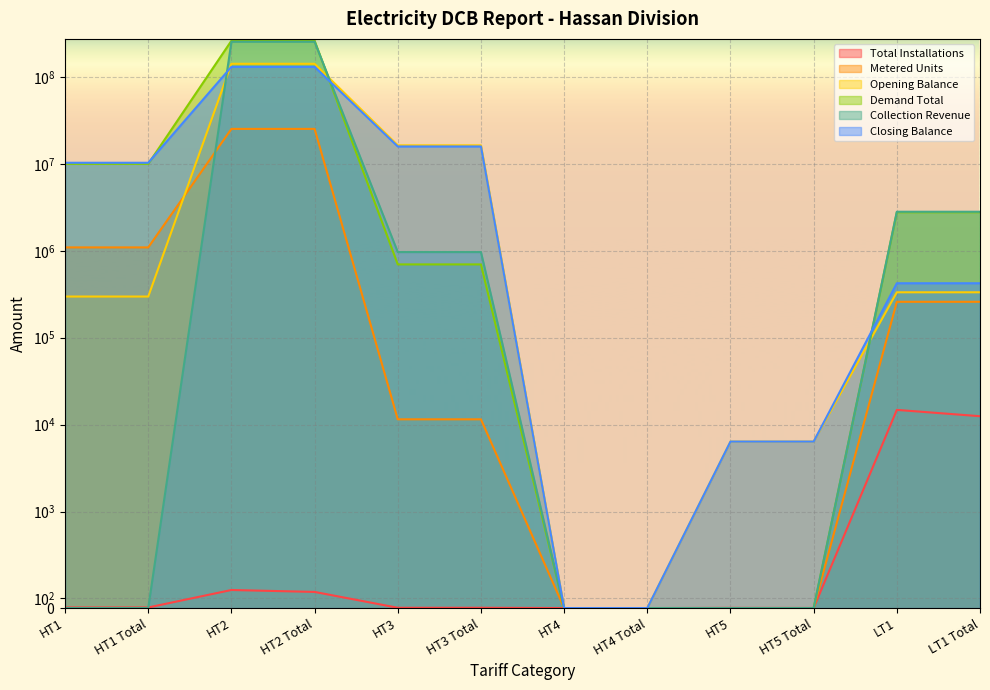

Where does the Collection Revenue series first go above 968028?

HT2